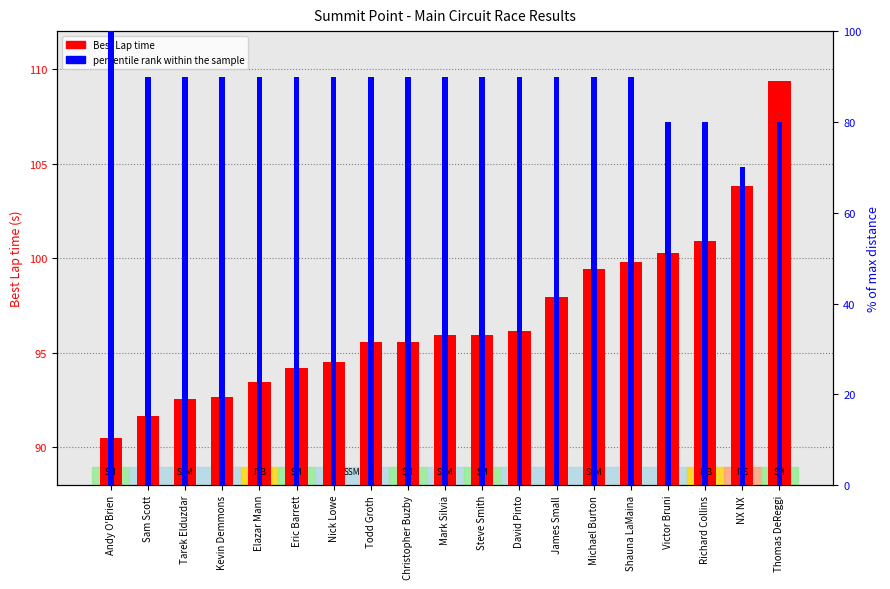

Between Steve Smith and Nick Lowe, which is larger?

Steve Smith